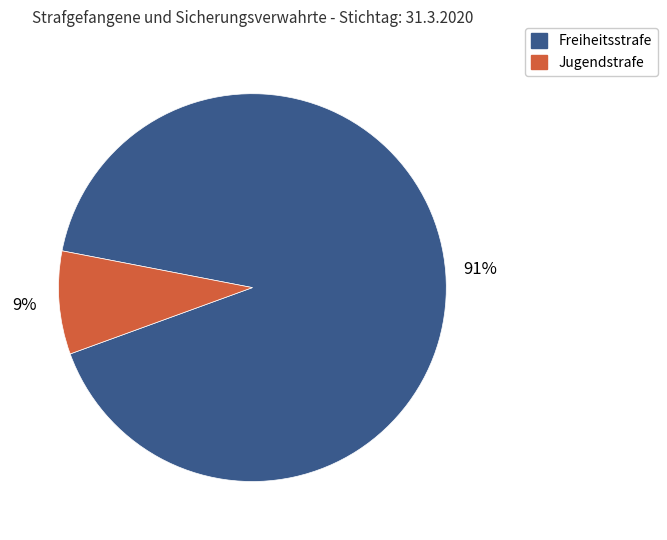

Combined, do Freiheitsstrafe and Jugendstrafe account for over 50%?

Yes